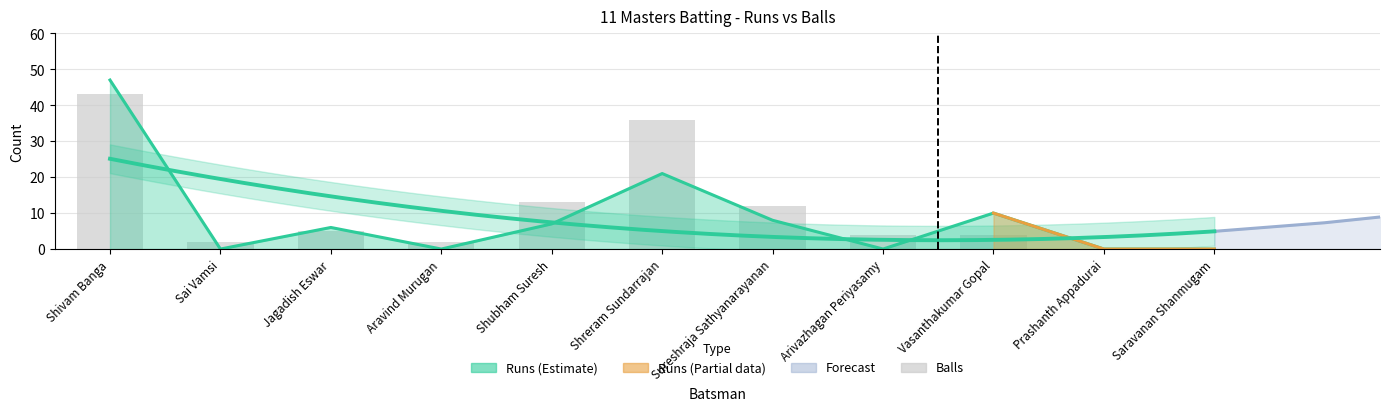

Reading right to left, extract all data points from this chart.

Saravanan Shanmugam=0	Prashanth Appadurai=0	Vasanthakumar Gopal=4	Arivazhagan Periyasamy=4	Sureshraja Sathyanarayanan=12	Shreram Sundarrajan=36	Shubham Suresh=13	Aravind Murugan=2	Jagadish Eswar=5	Sai Vamsi=2	Shivam Banga=43